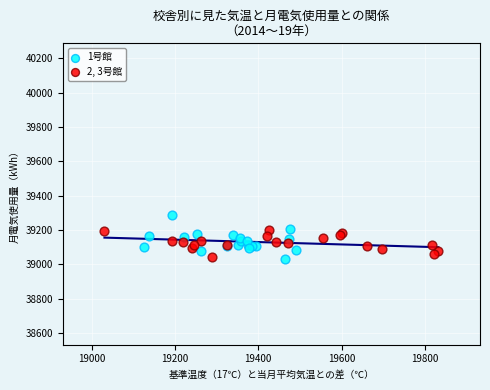

Which series has the widest spread of Y values?

1号館